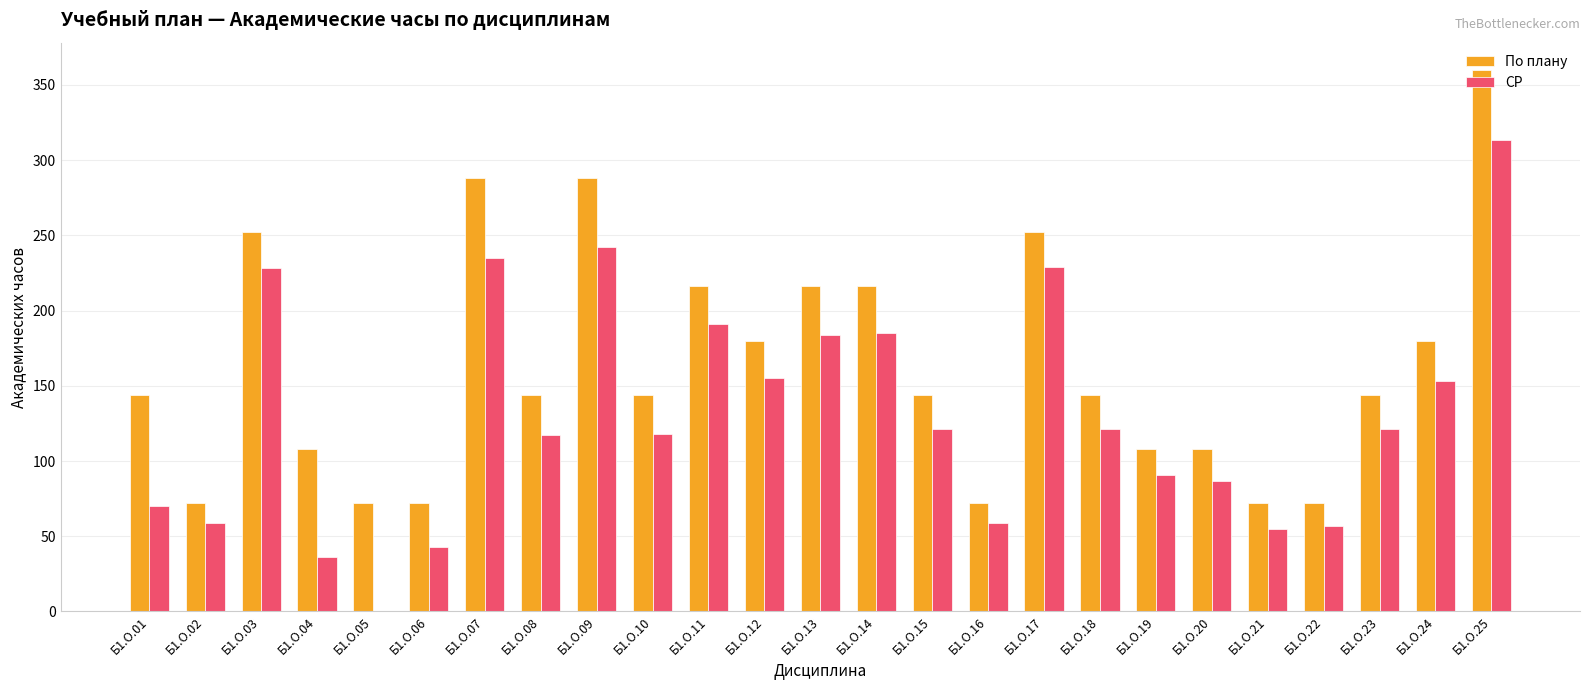

The По плану series shows 180 at Б1.О.24. True or false?

True